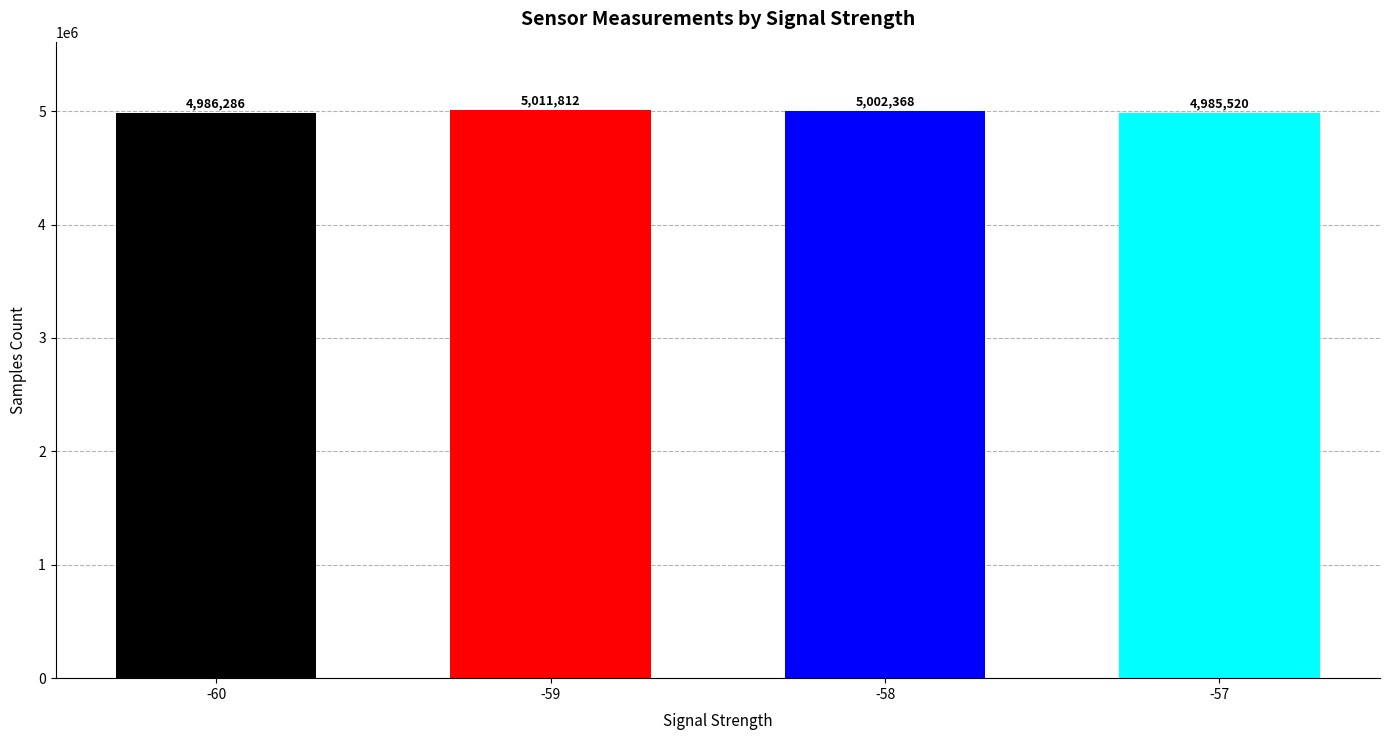

What is the difference between the values at -60 and -58?

16082